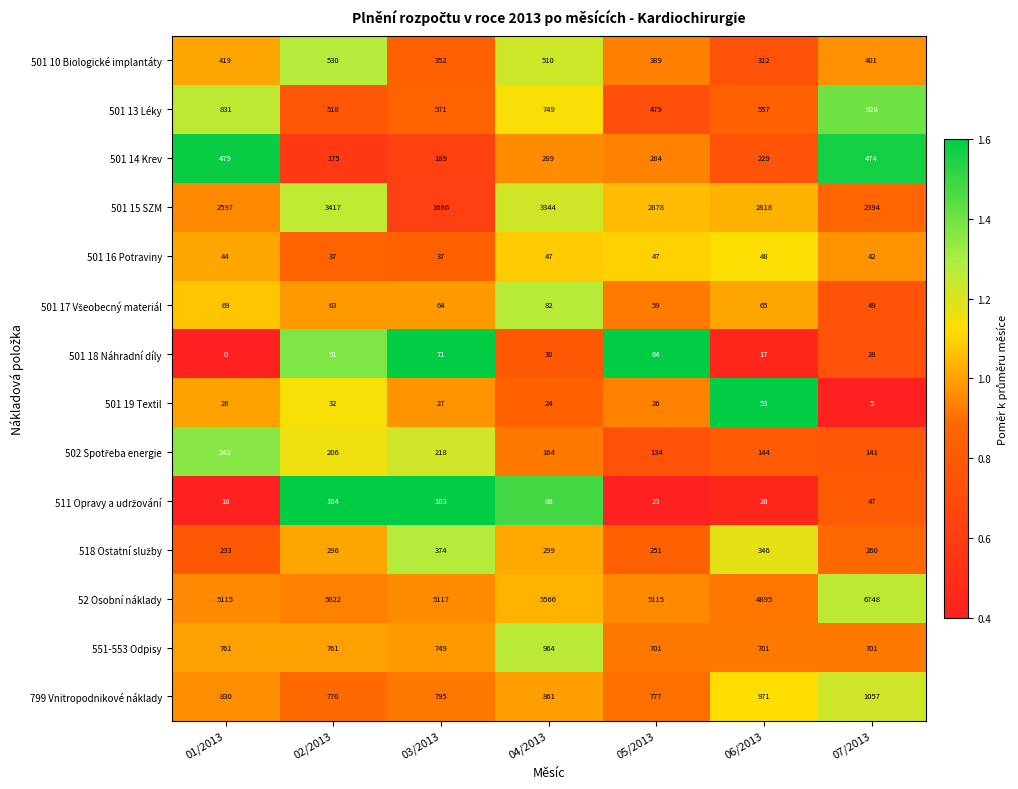

Which series has the largest range (max minus min)?

52 Osobní náklady